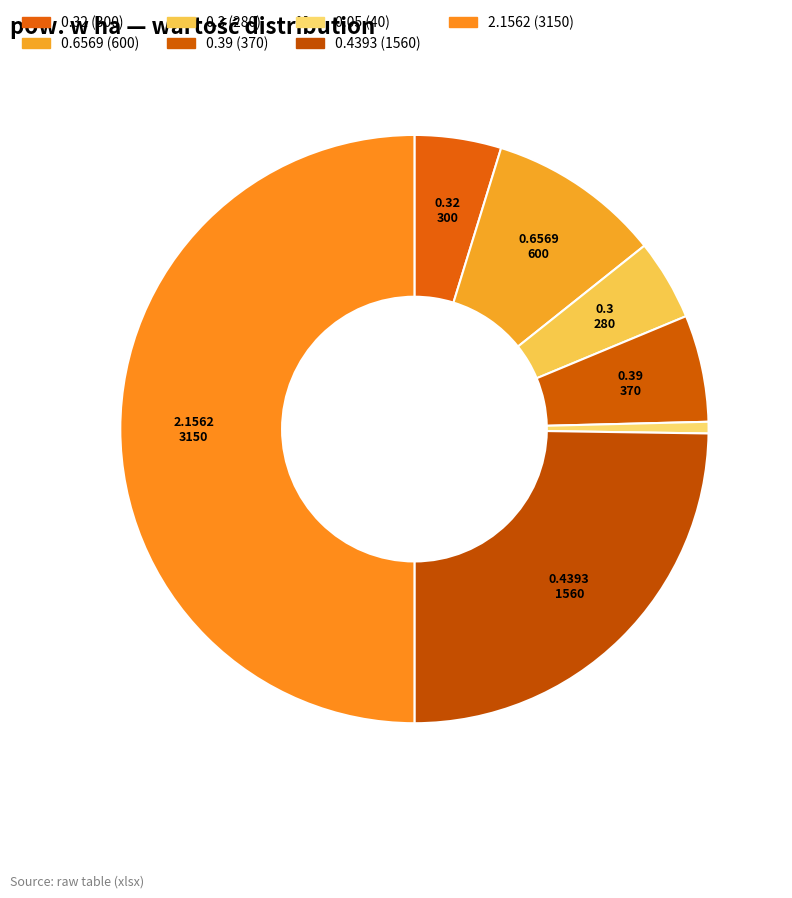

How many slices are in this pie chart?

7